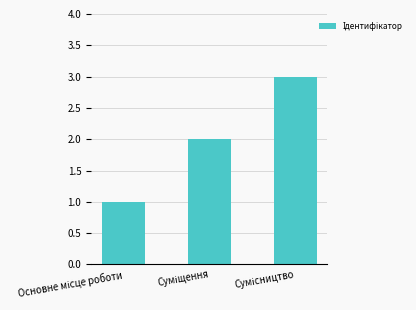

What is the sum of all values?

6